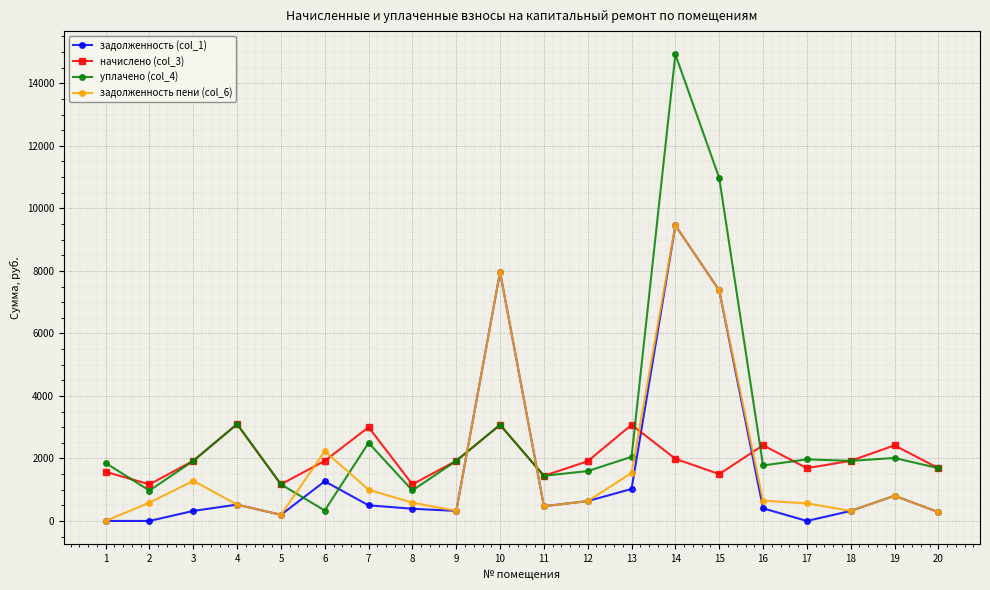

At which category does начислено (col_3) reach its first local peak?

4